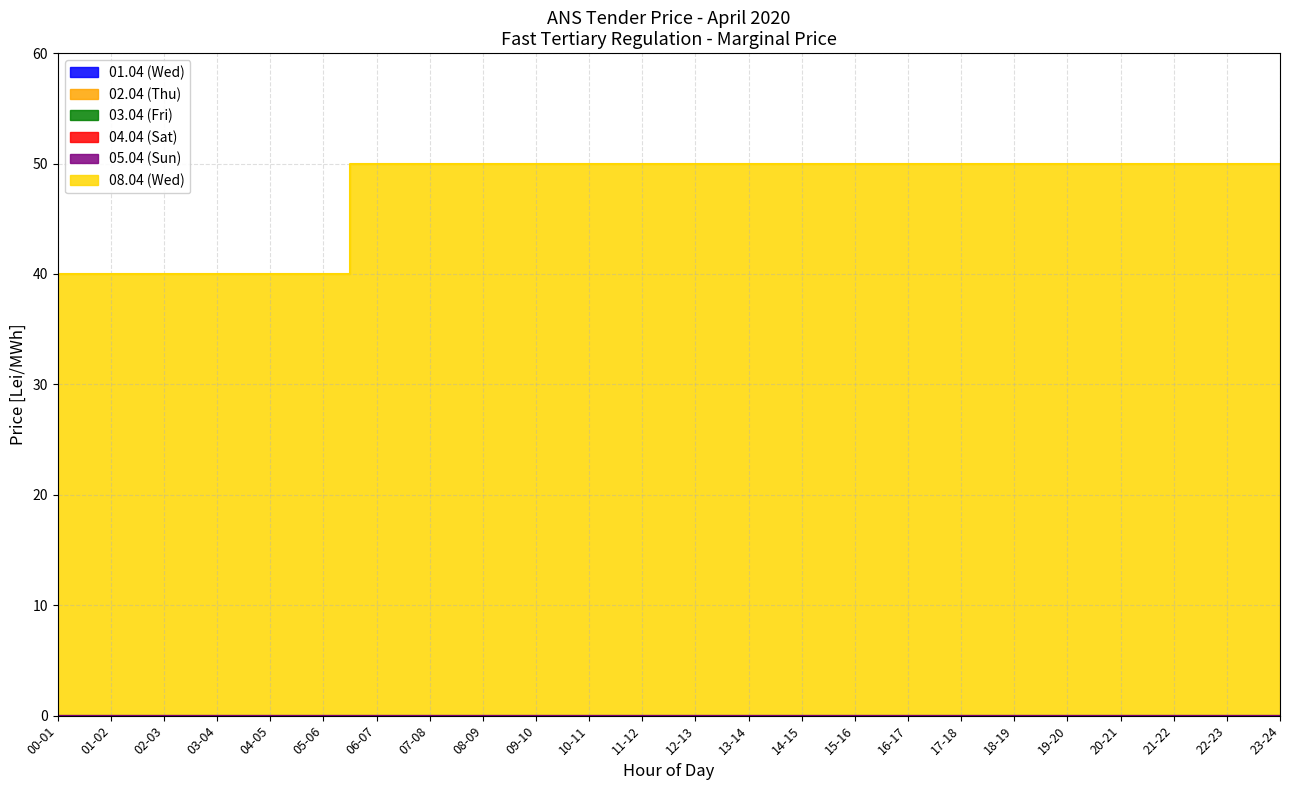

True or false: 05.04 (Sun) and 01.04 (Wed) intersect in this chart.

False